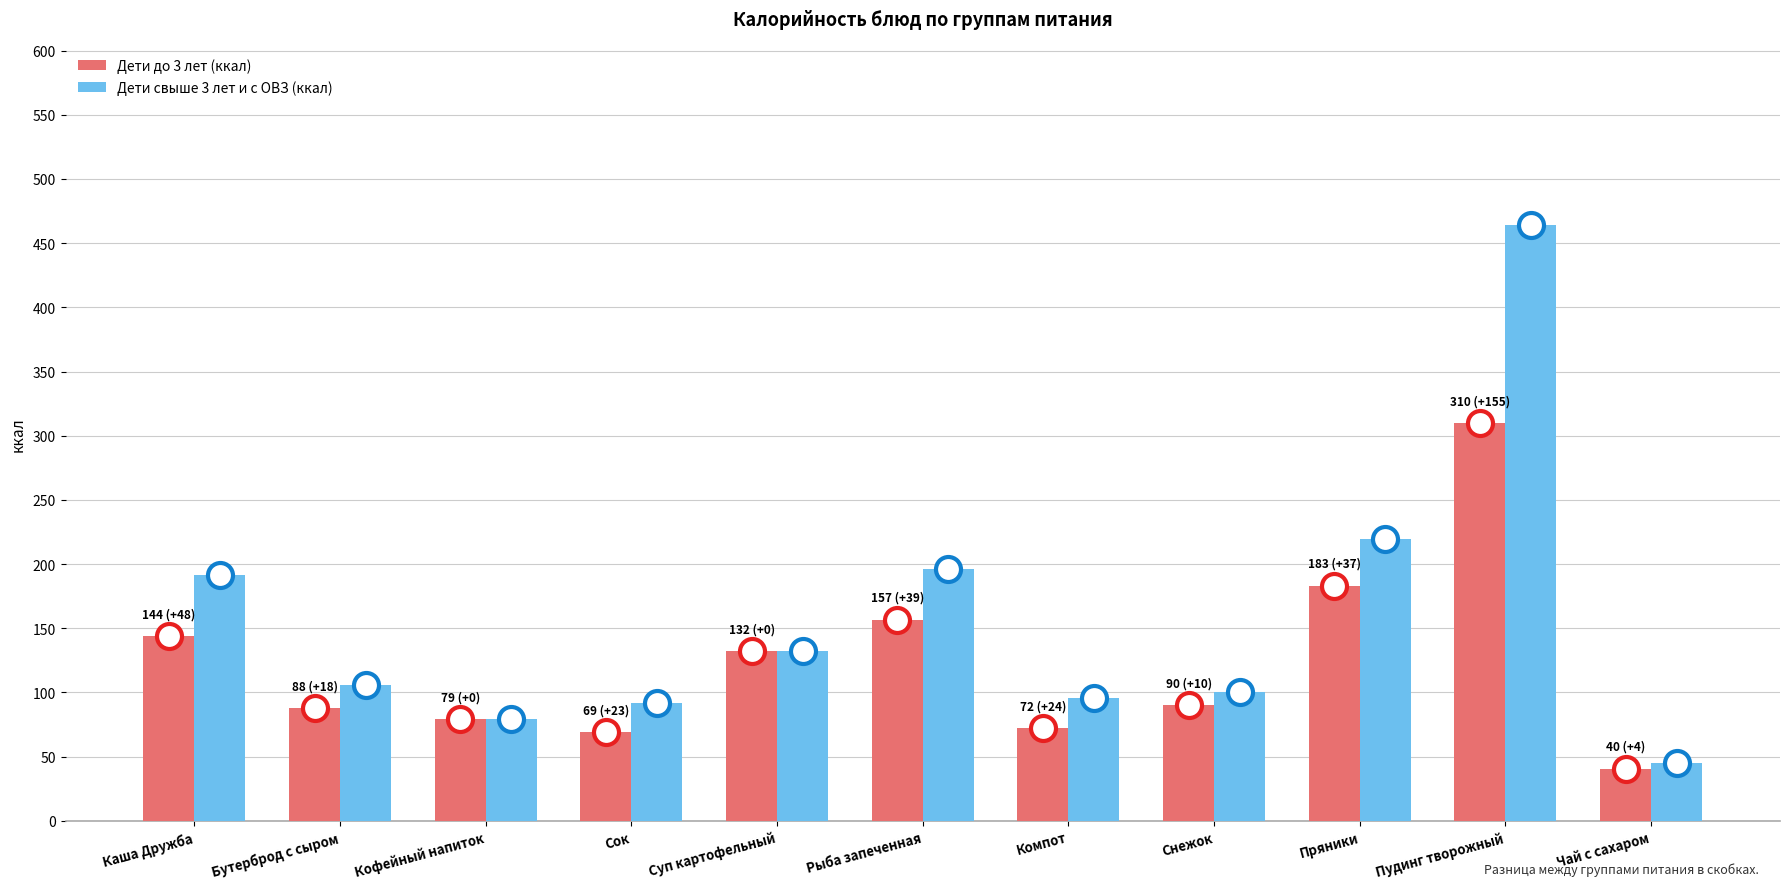

What is the difference between the Дети до 3 лет (ккал) values at Компот and Бутерброд с сыром?

15.9